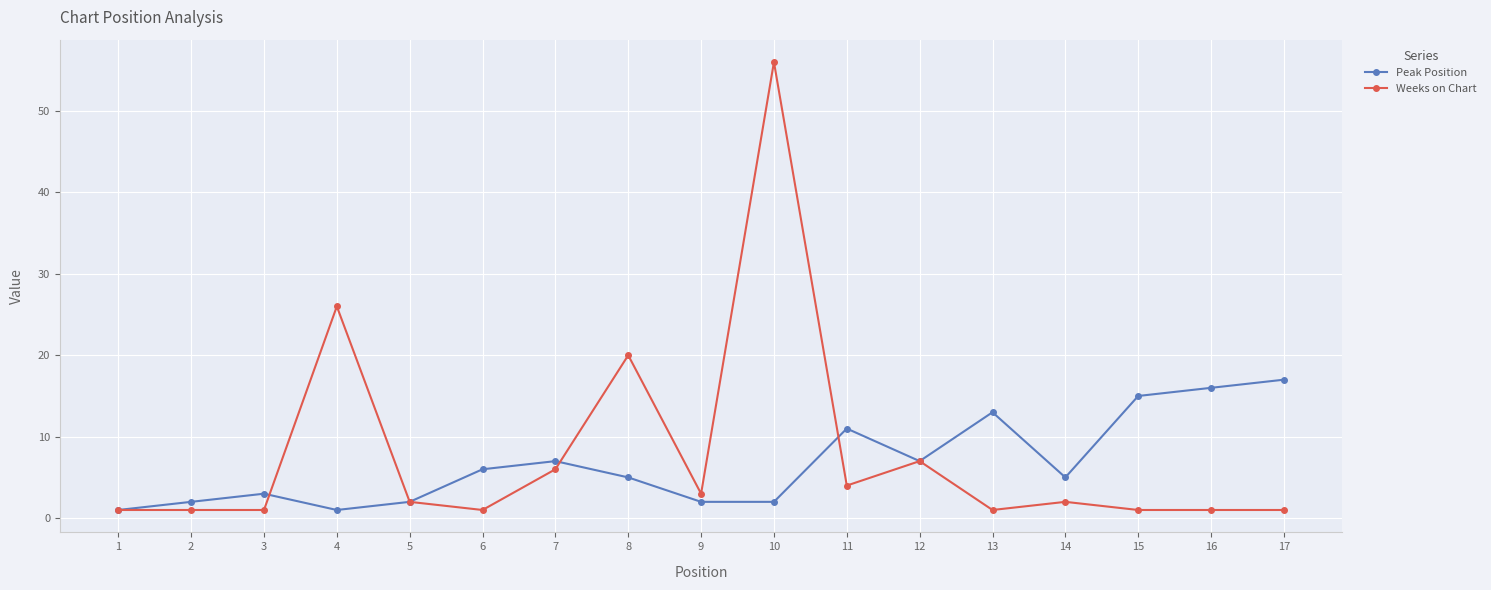

Rank the series by their maximum value, from lowest to highest.

Peak Position, Weeks on Chart